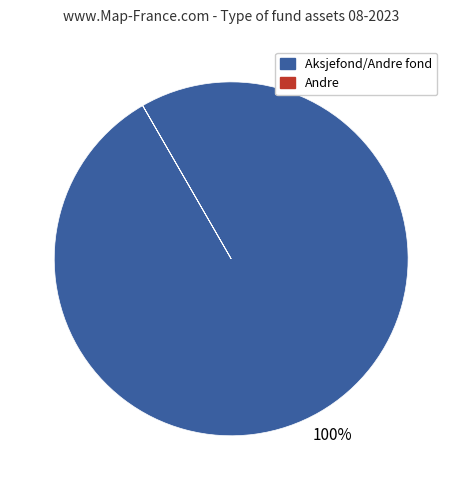

To the nearest percent, what is the average slice percentage?

50%